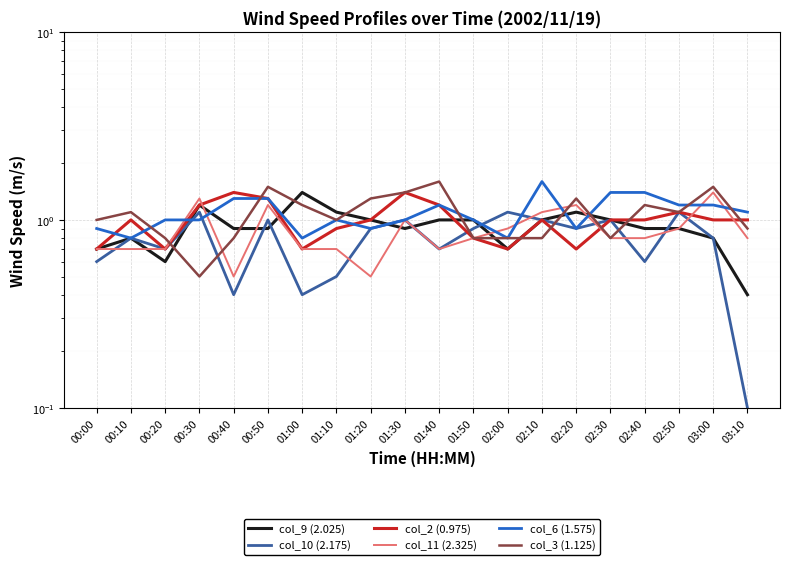

How many times do col_2 (0.975) and col_10 (2.175) cross each other?

1